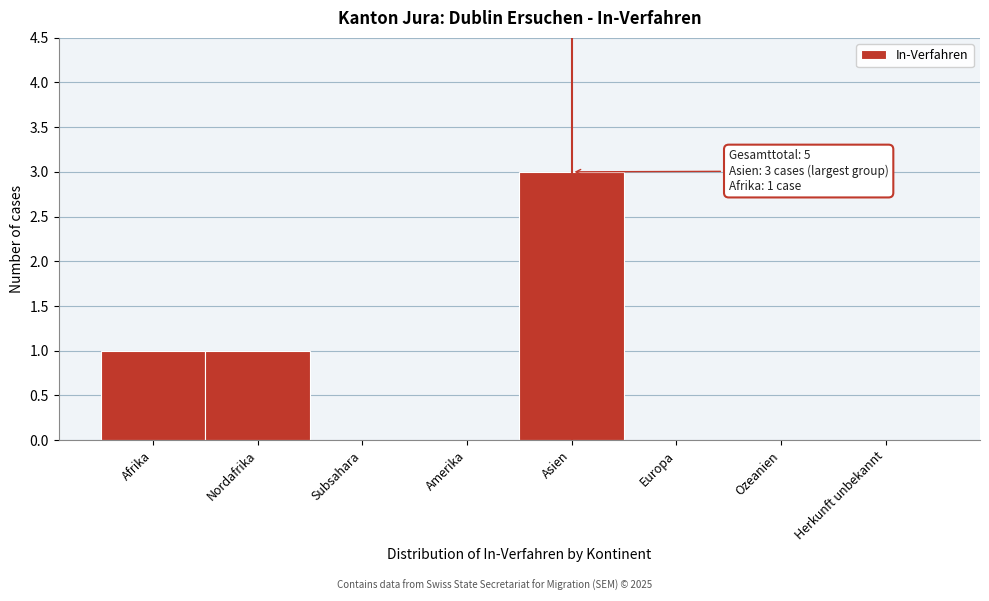

Reading left to right, what are all the values shown in this chart?

Afrika=1	Nordafrika=1	Subsahara=0	Amerika=0	Asien=3	Europa=0	Ozeanien=0	Herkunft unbekannt=0